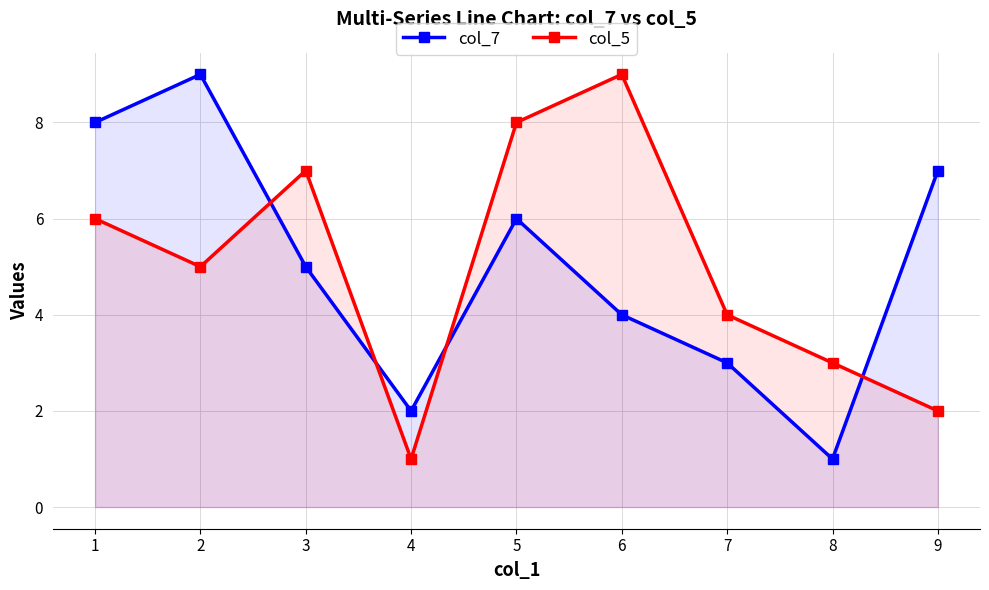

What is the minimum value shown in the chart?

1